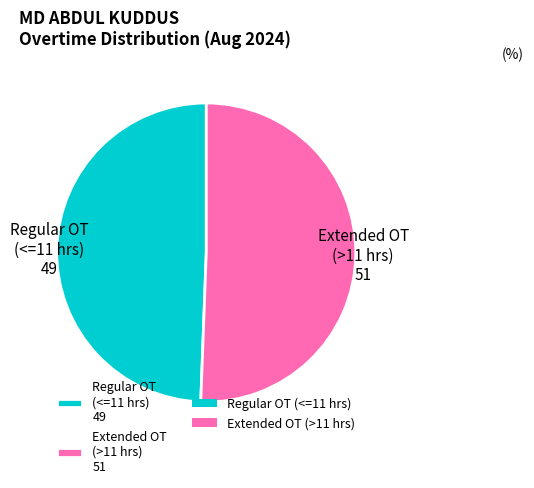

Which category has the biggest portion of the pie?

Extended OT (>11 hrs) 51